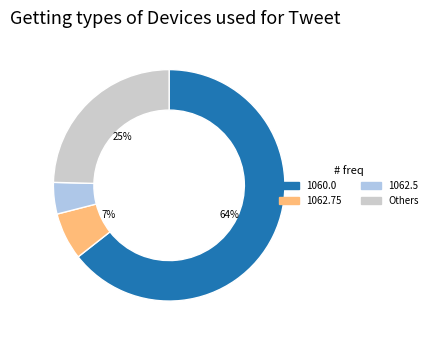

To the nearest percent, what percentage of the pie is 1062.5?

4%